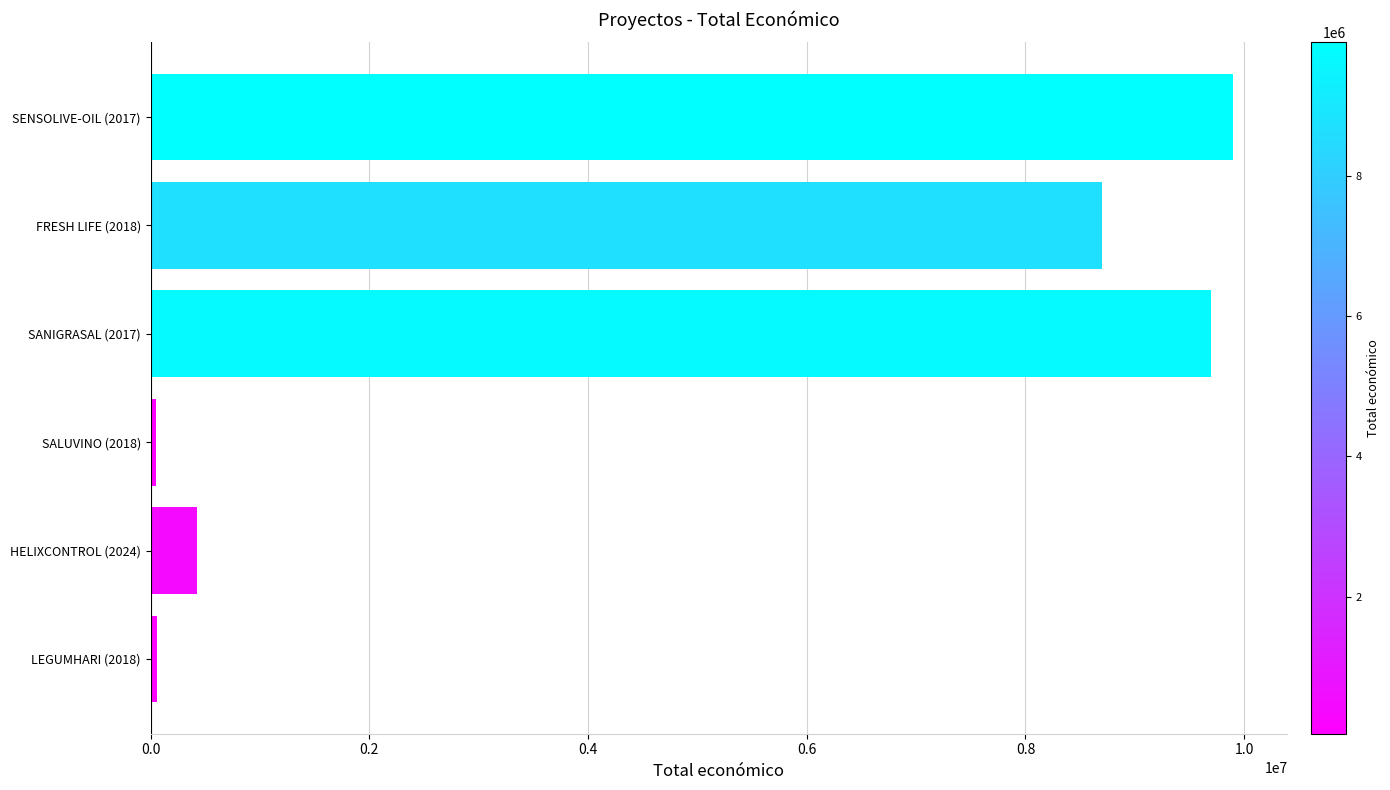

What is the average value?

4804788